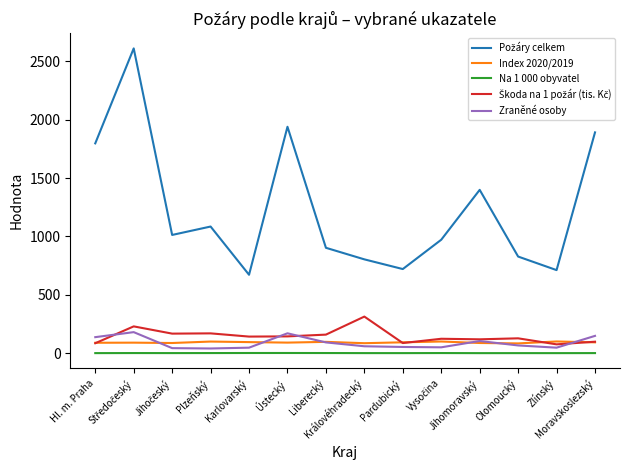

Is this an area chart (filled region under the line)?

No